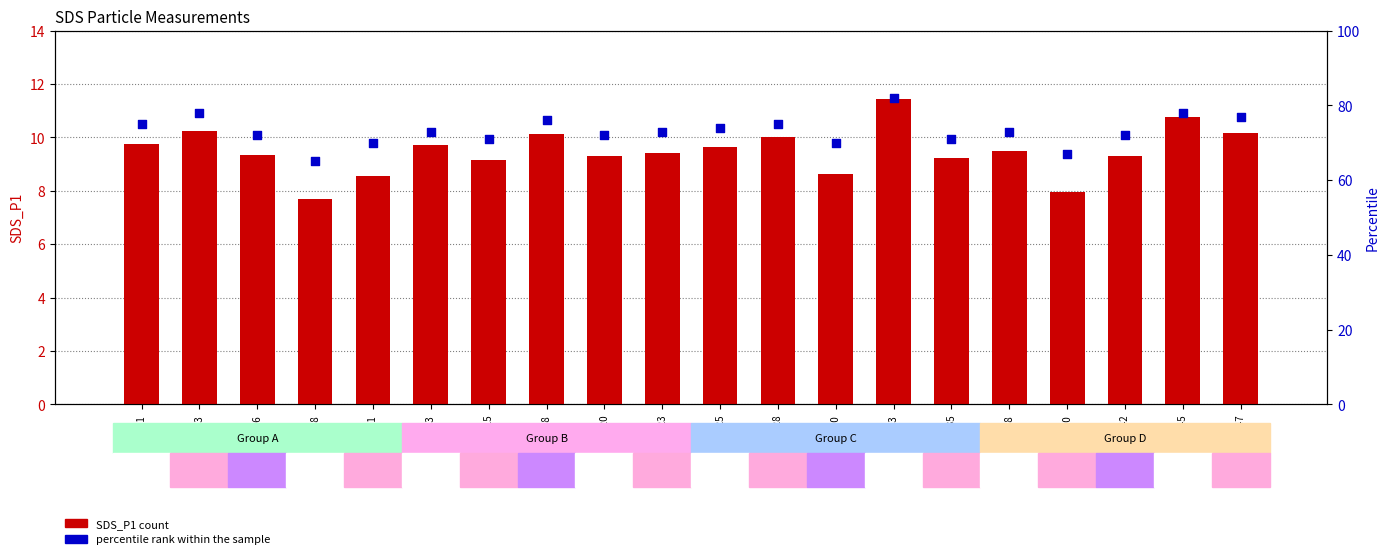

Which series contains the lowest Y value?

SDS_P1